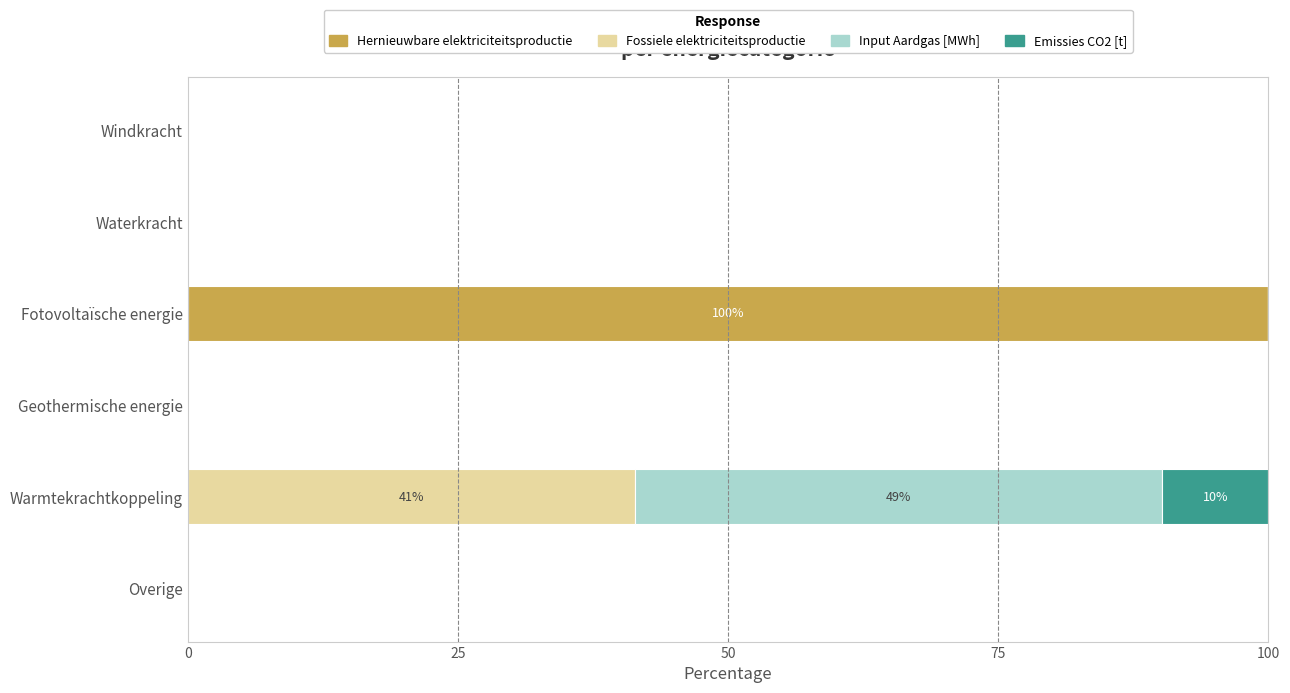

The Hernieuwbare elektriciteitsproductie series shows -59.6 at Geothermische energie. True or false?

False